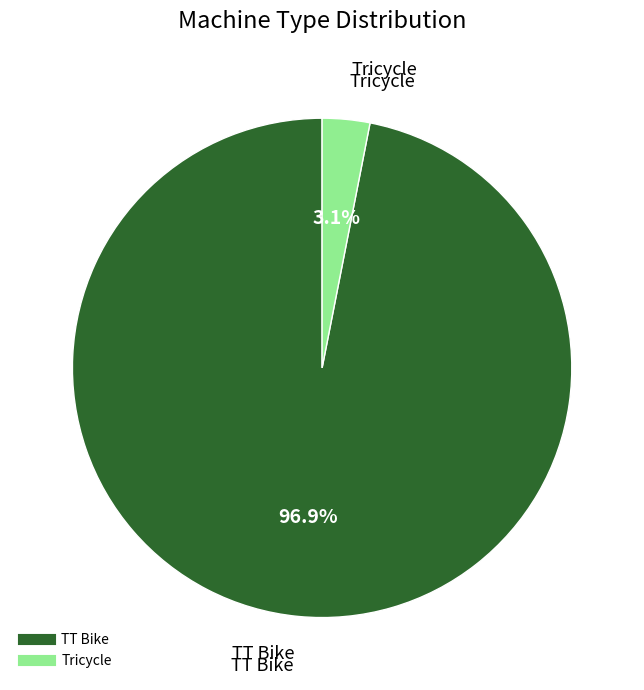

What is the majority slice?

TT Bike